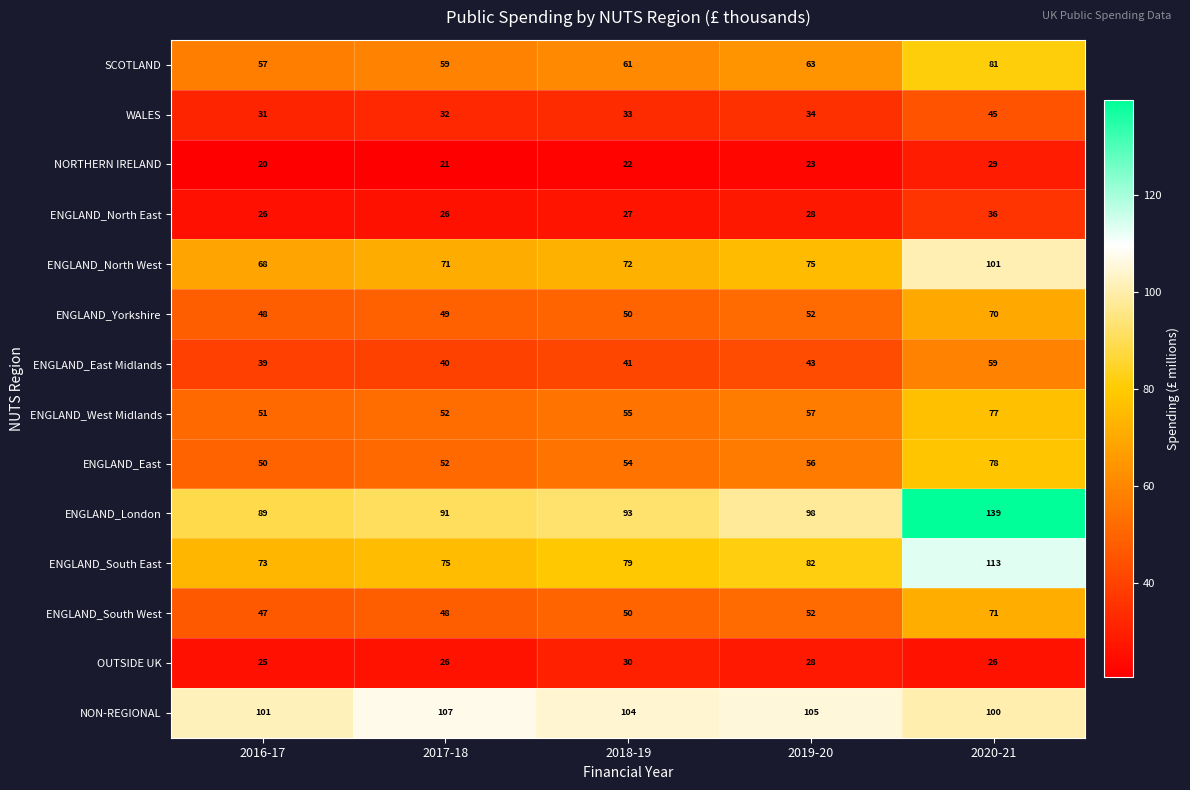

Is it true that OUTSIDE UK equals 26 at 2020-21?

True